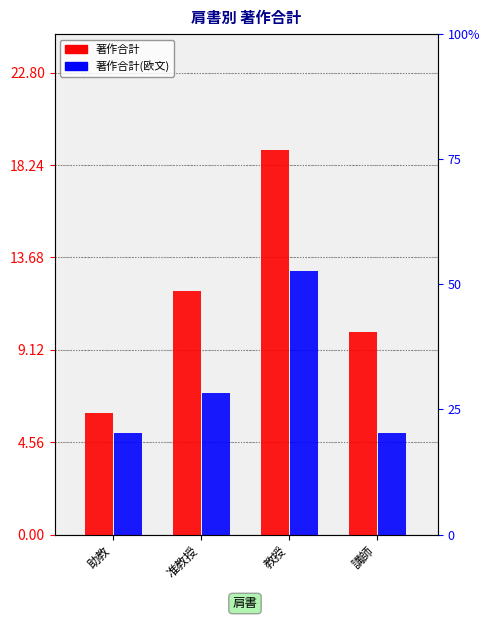

Count the 著作合計(欧文) values in the range 5 to 13.

4